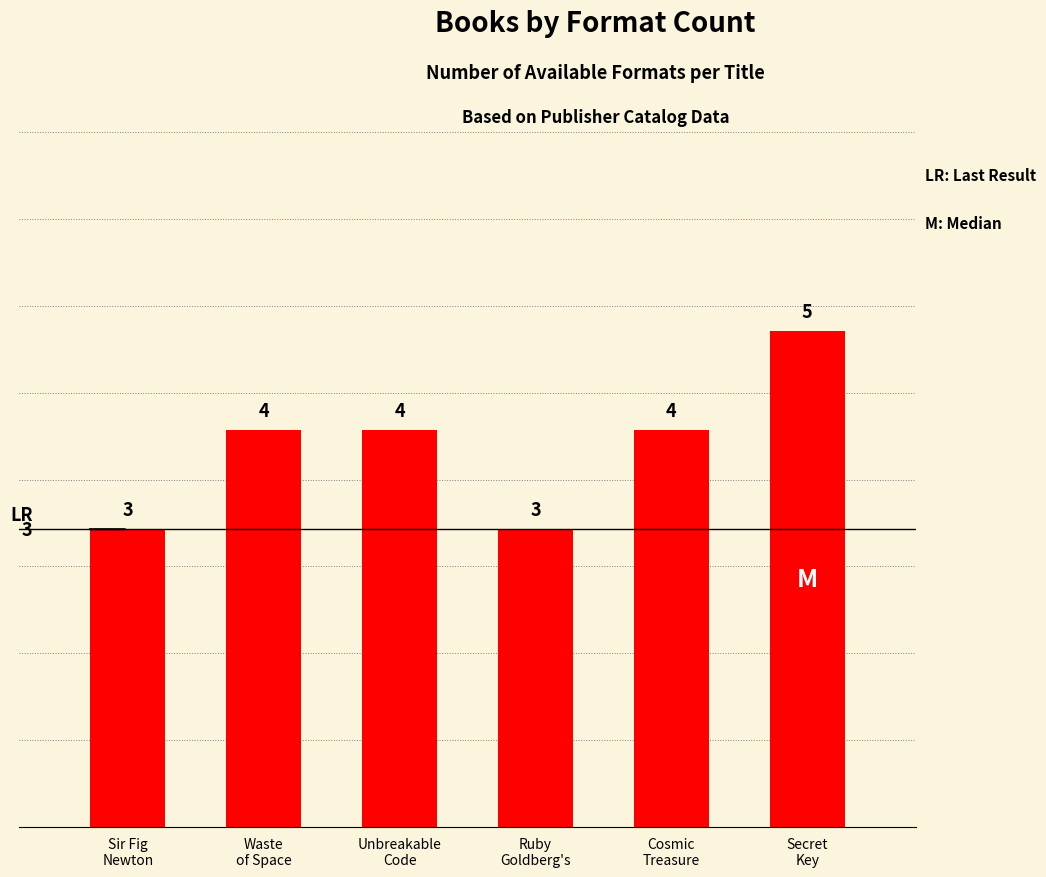

How many series are shown in this chart?

1